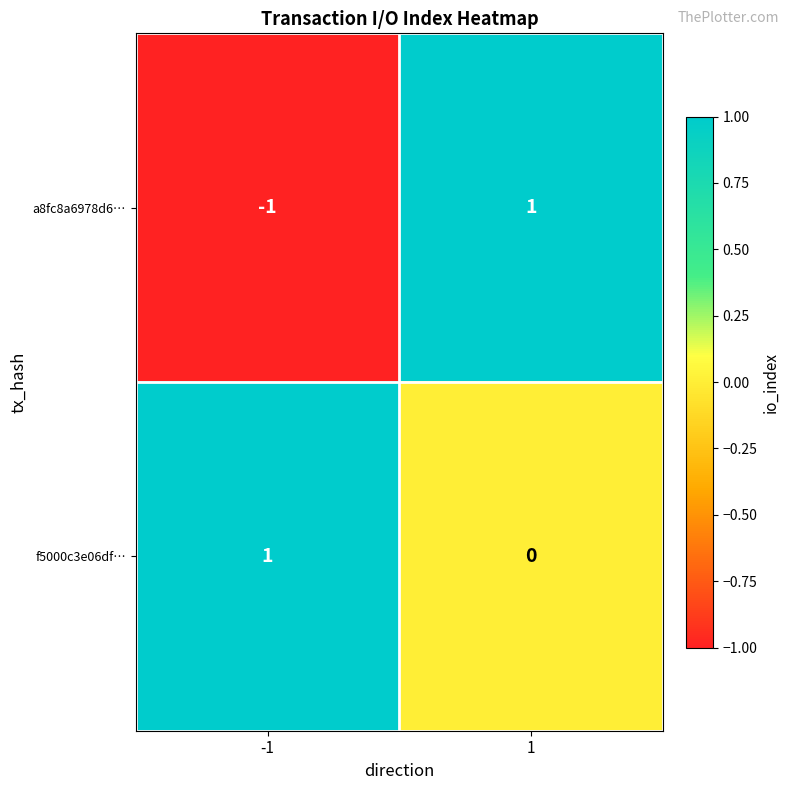

True or false: a8fc8a6978d6… has a value of 1 at 1.

True